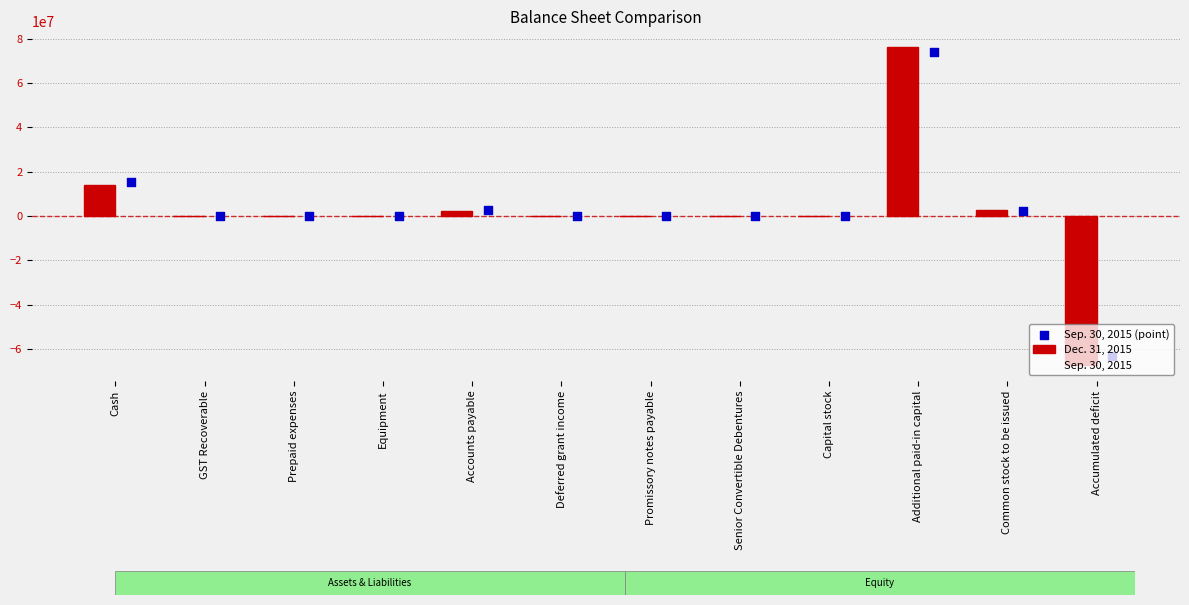

Which series reaches the minimum Y coordinate?

Dec. 31, 2015